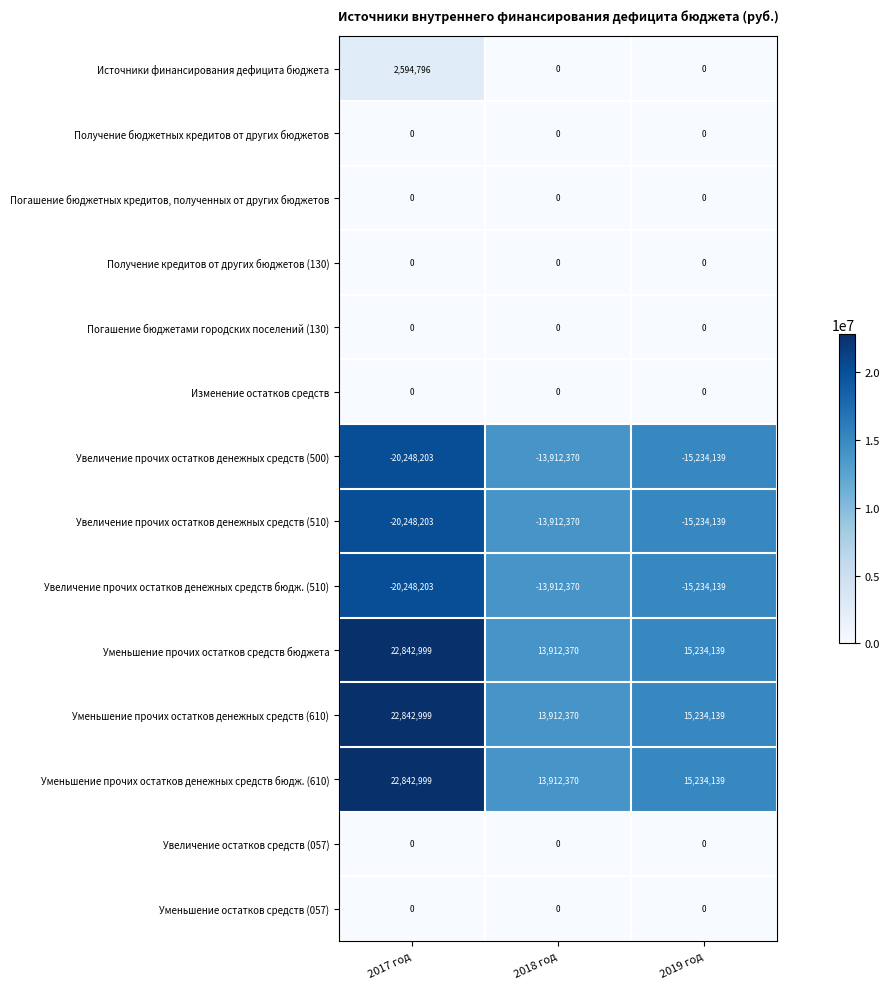

Count the Увеличение прочих остатков денежных средств (510) values in the range -20248203 to -13912370.

3